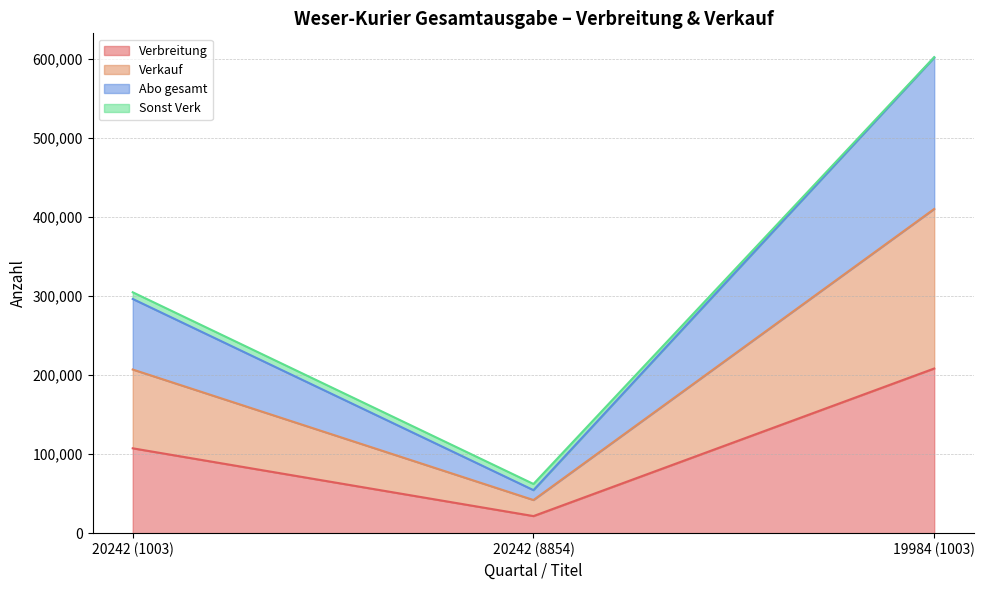

What is the lowest value of the Verbreitung series?

21593